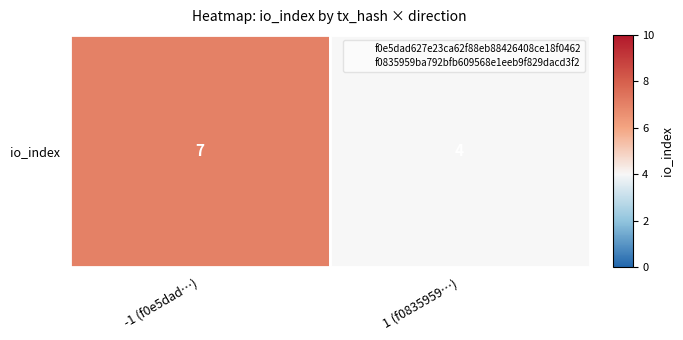

List the labels in order of value, largest first.

-1 (f0e5dad…), 1 (f0835959…)